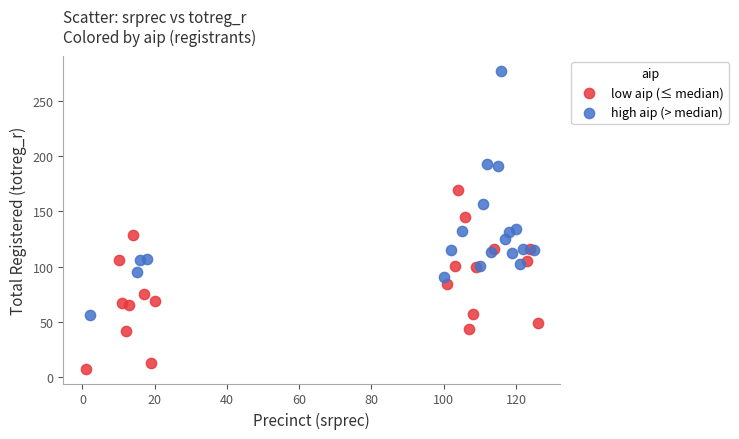

Which series reaches the maximum Y coordinate?

high aip (> median)